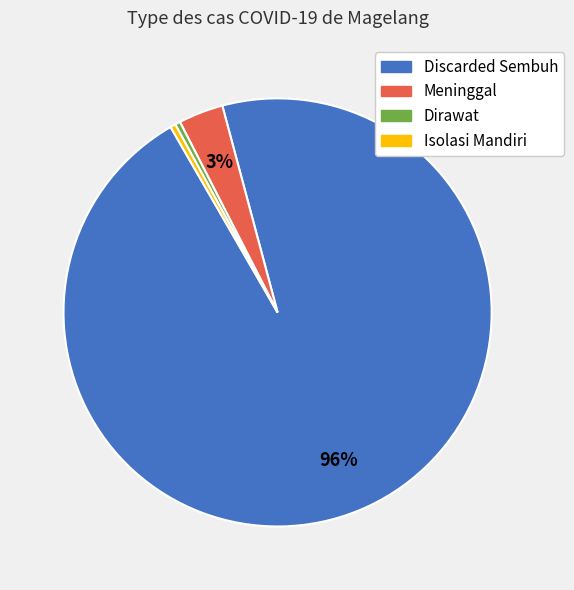

Does Discarded Sembuh account for over 50% of the chart?

Yes